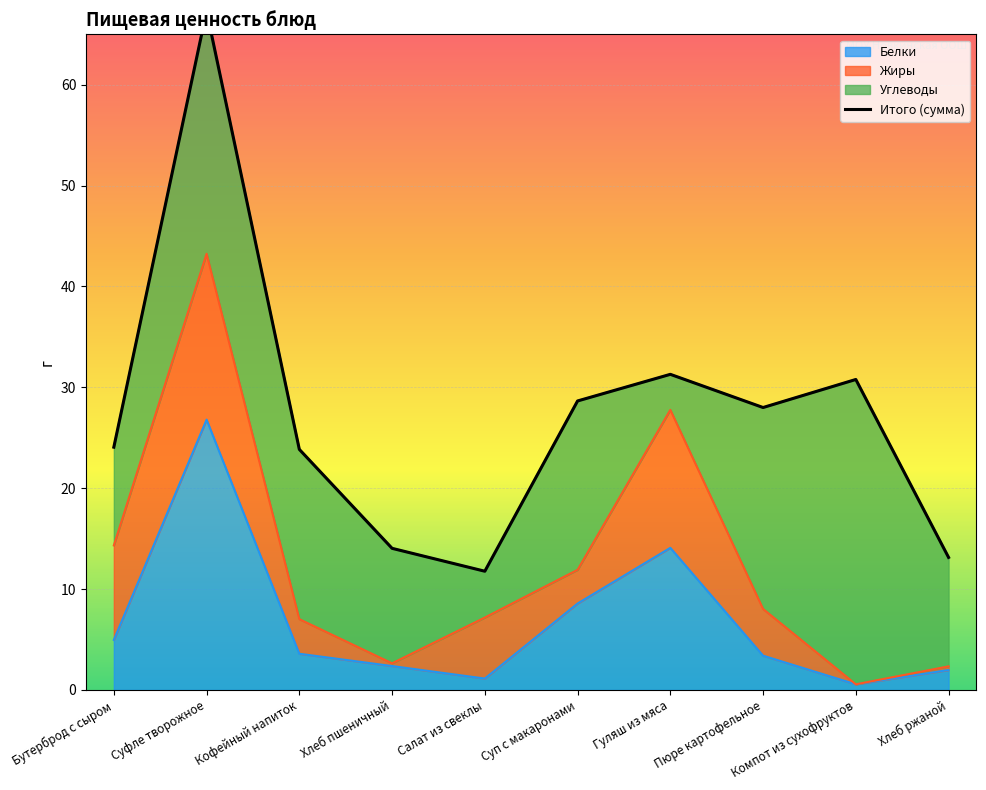

What is the greatest value displayed?

67.3